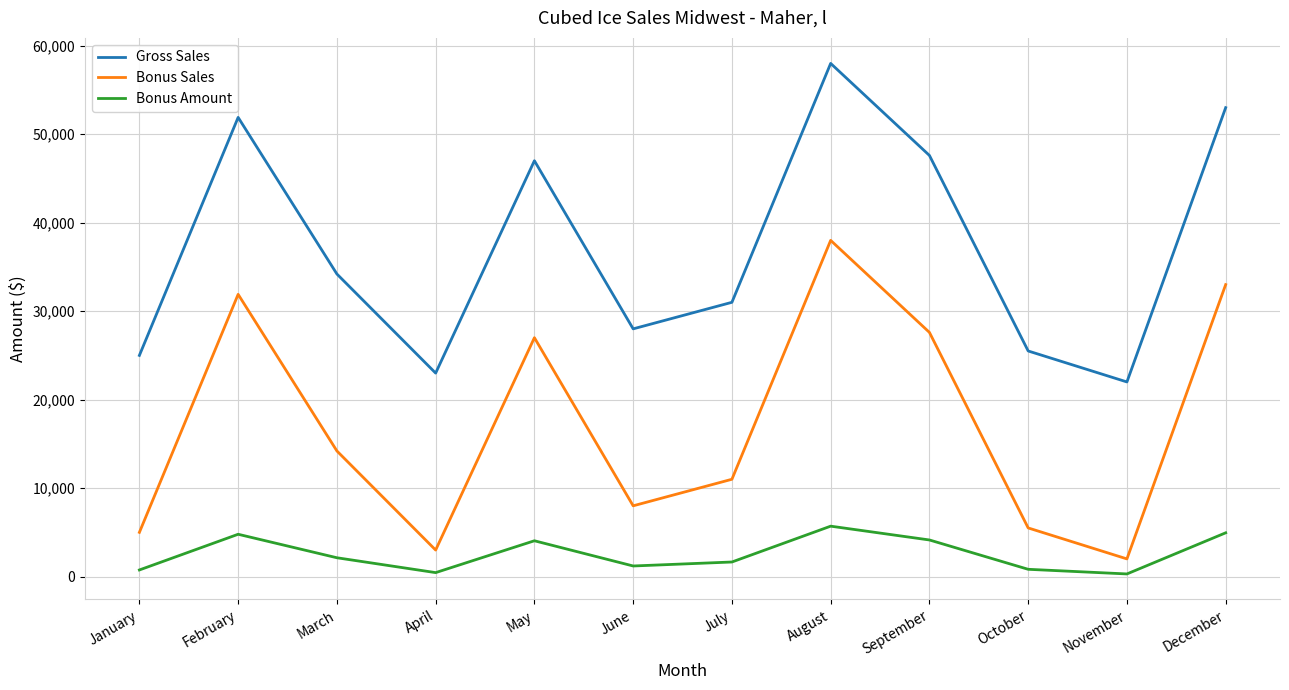

What is the difference between the highest and lowest values at December?

48050